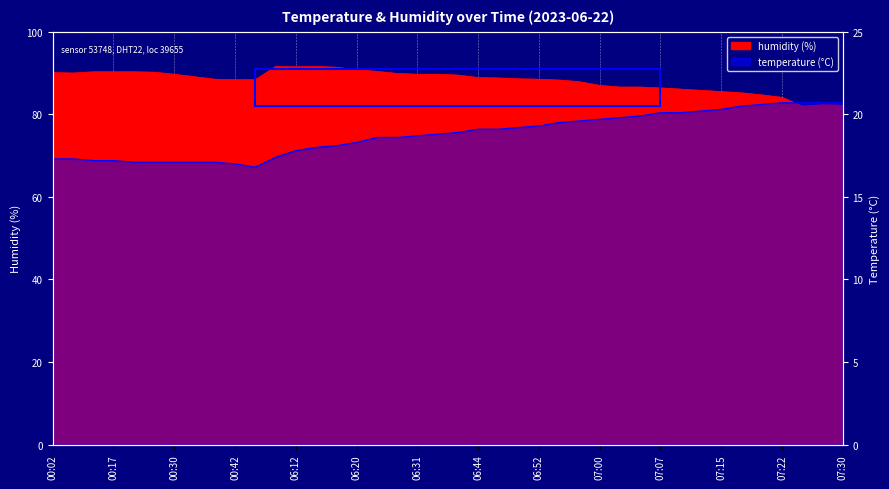

How many lines are shown in the chart?

2